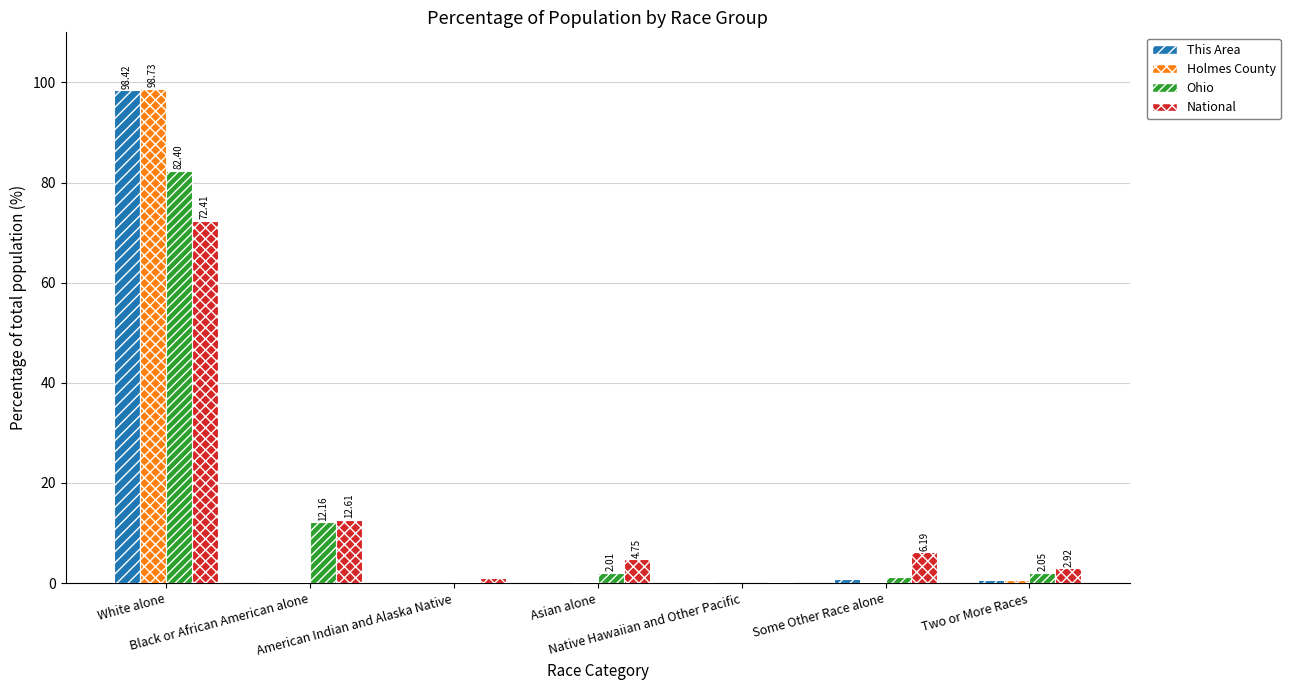

Which category has the highest value in the Holmes County series?

White alone